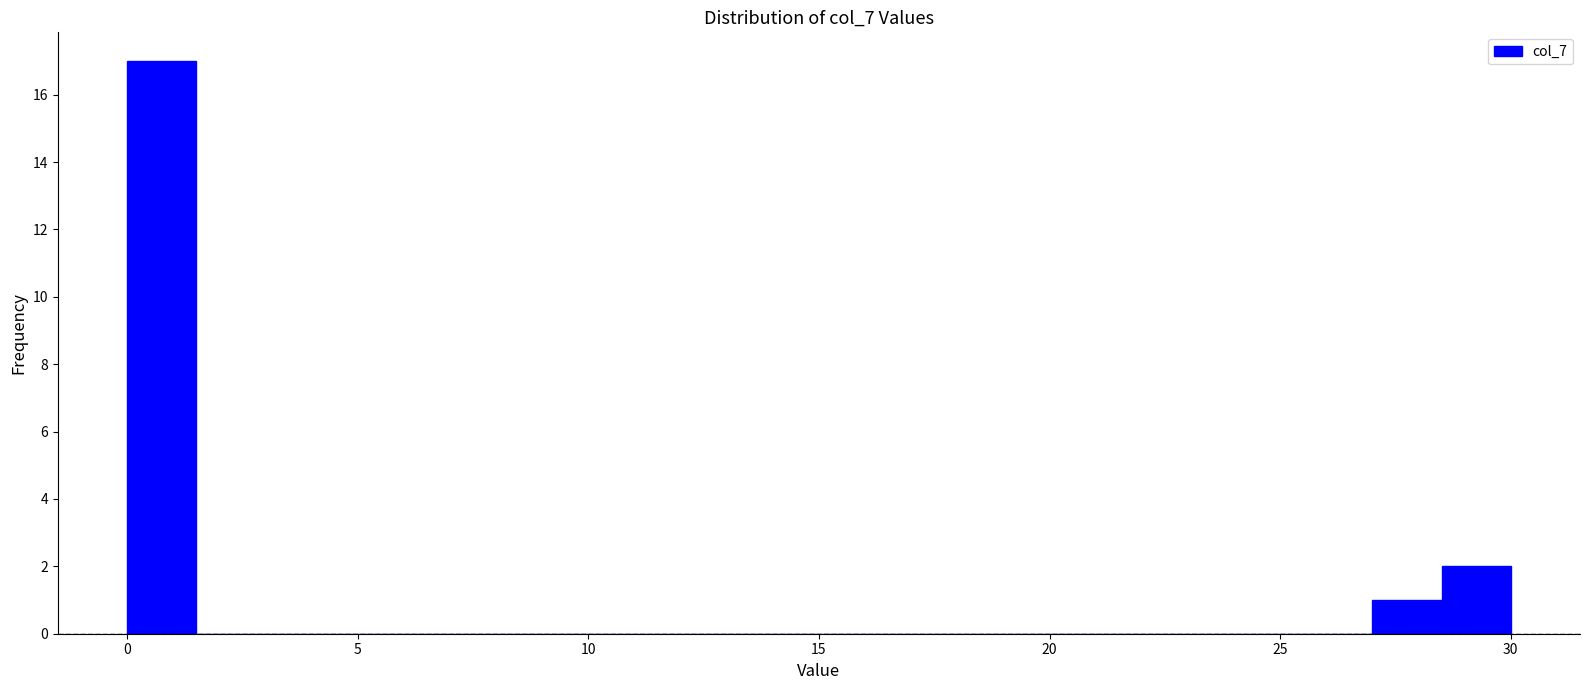

Around what value on the x-axis is the tallest bar? Give the approximate position of its centre, as read against the axis.

1.0